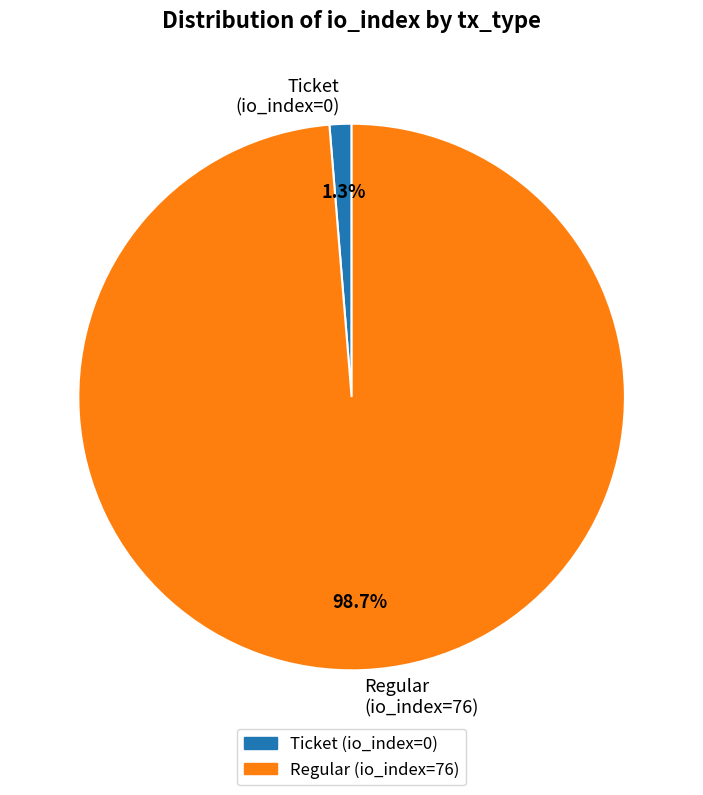

What is the total percentage of Ticket (io_index=0) and Regular (io_index=76)?

100.0%